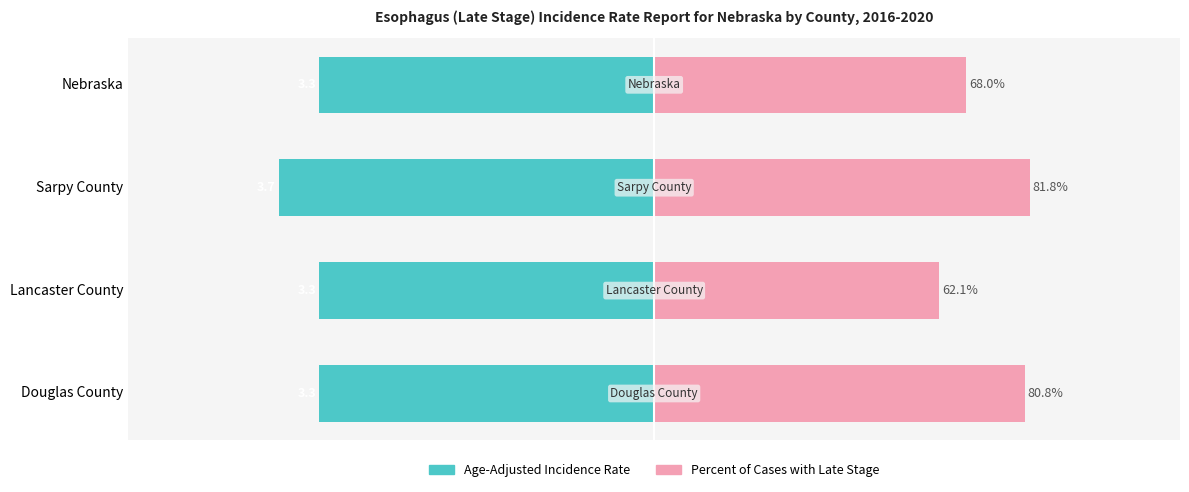

Rank the series at 1 from lowest to highest value.

Age-Adjusted Incidence Rate, Percent of Cases with Late Stage